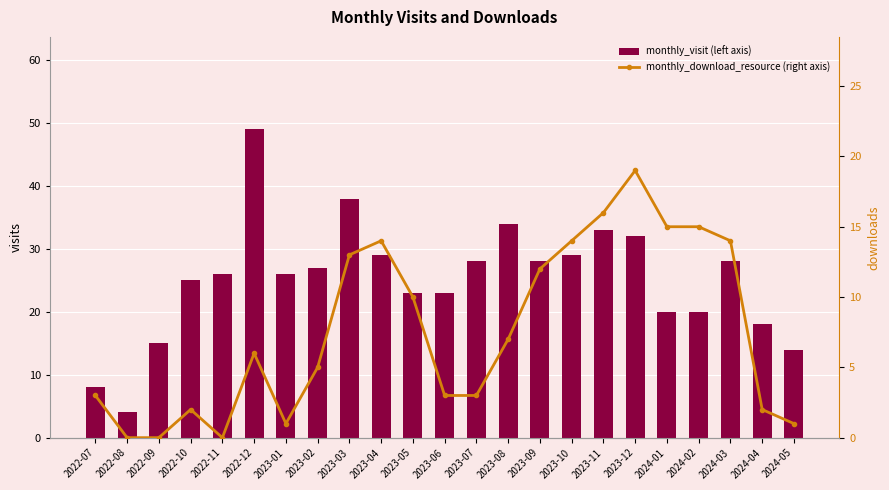

The value of monthly_visit (left axis) at 2023-01 is 6. True or false?

False